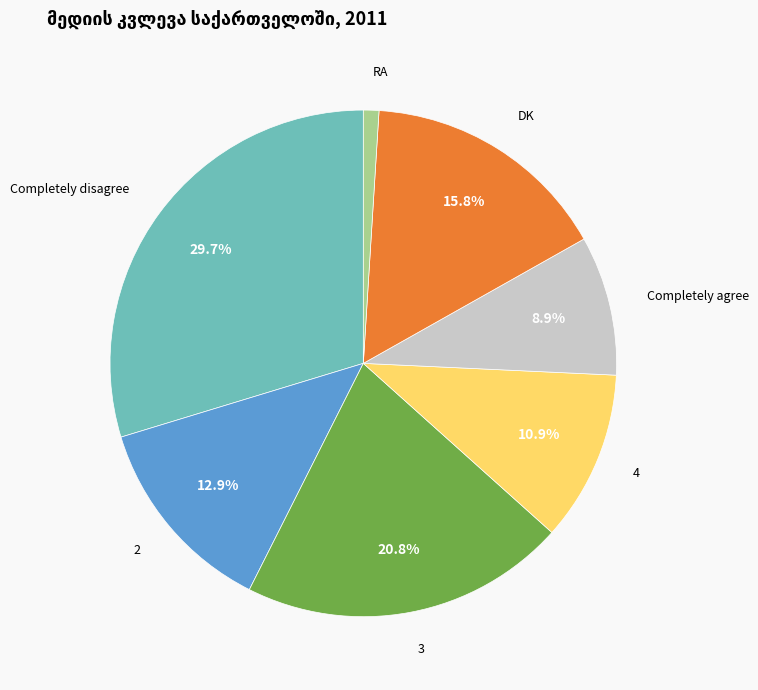

Does any single category account for the majority?

No